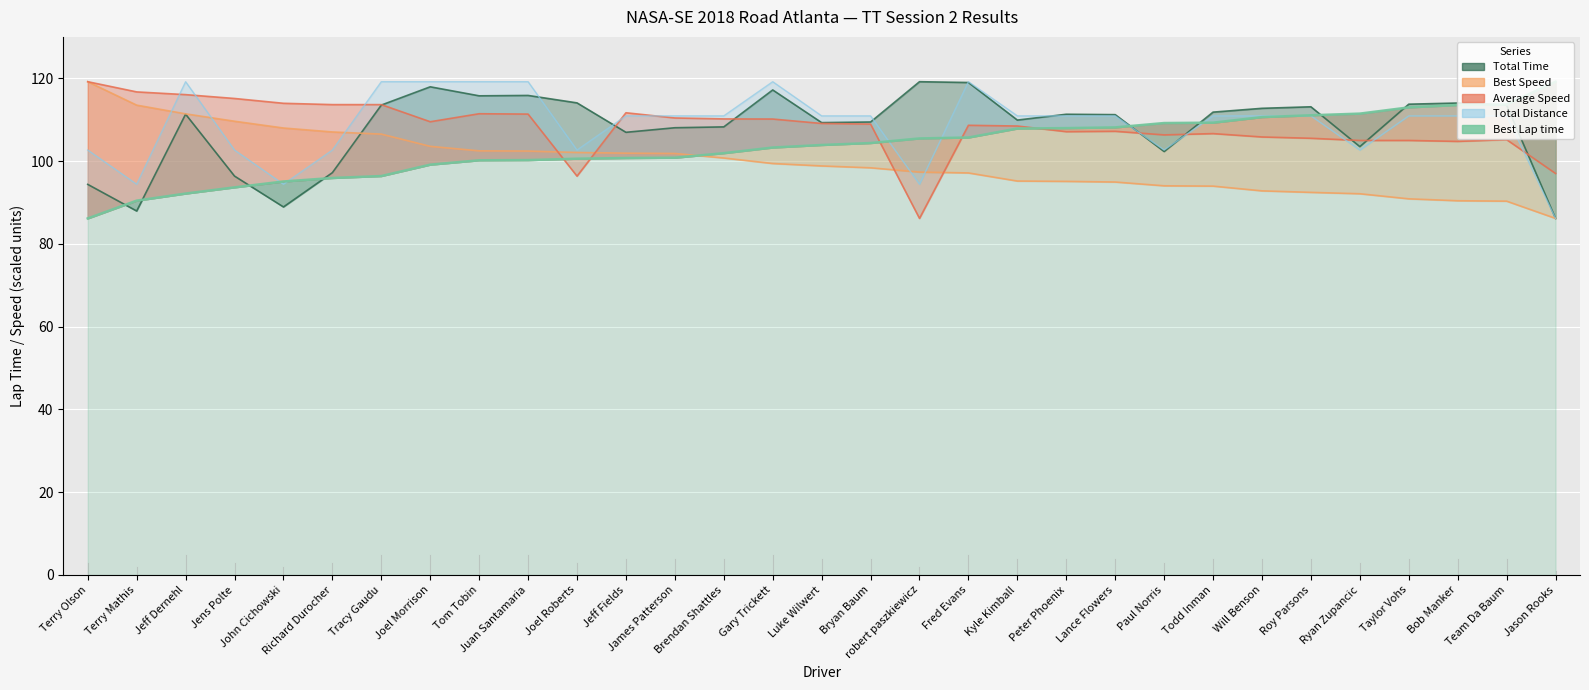

What is the sum of the values at Jason Rooks and Jens Polte?

212.8